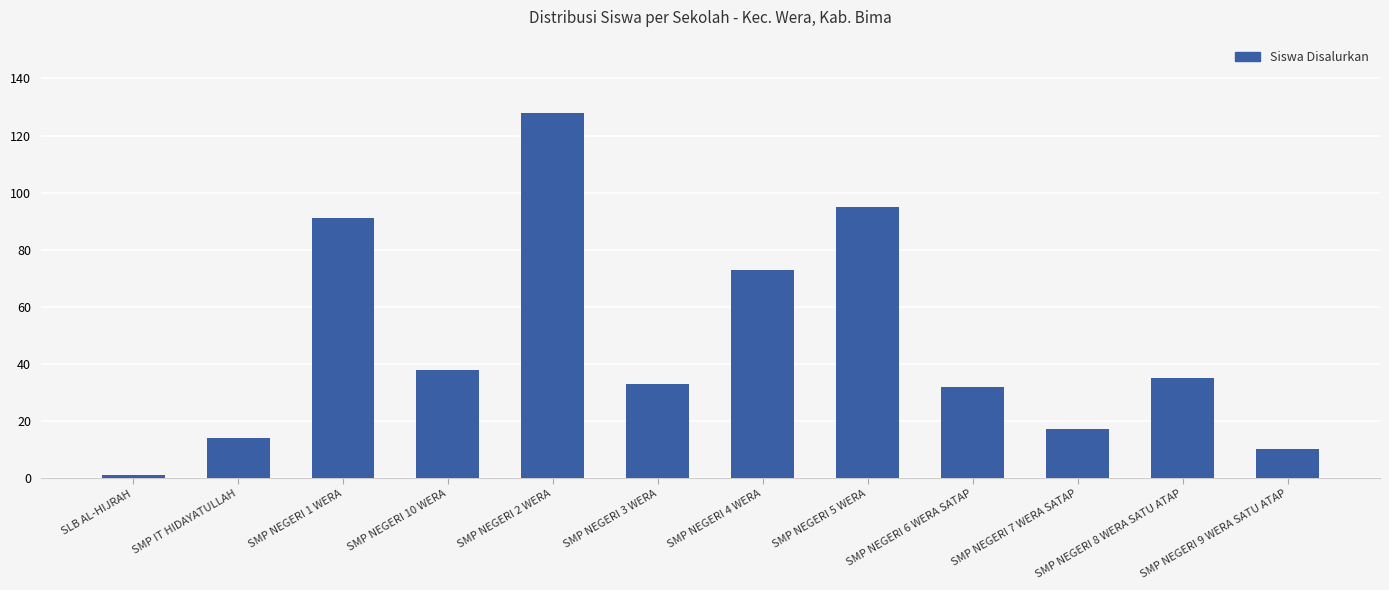

How many bars are there in total?

12